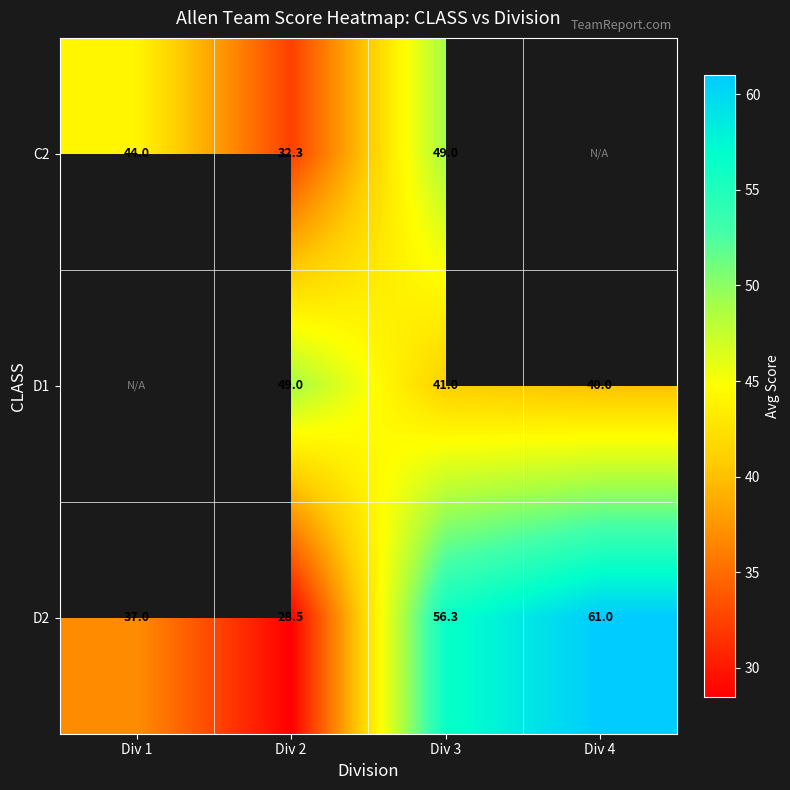

Which category has the highest value across all series?

Div 4